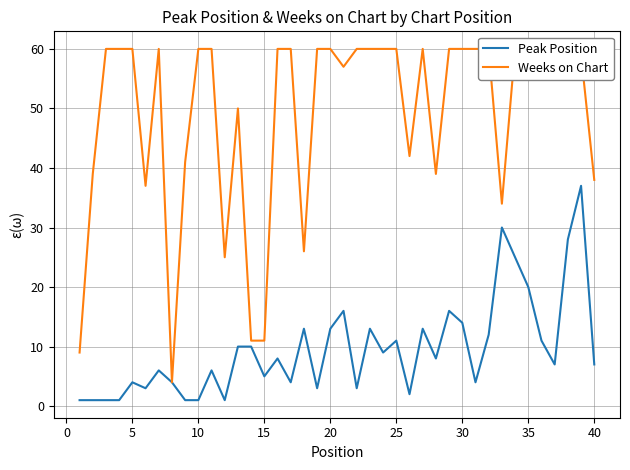

Where is Peak Position nearest to the value 19?

35